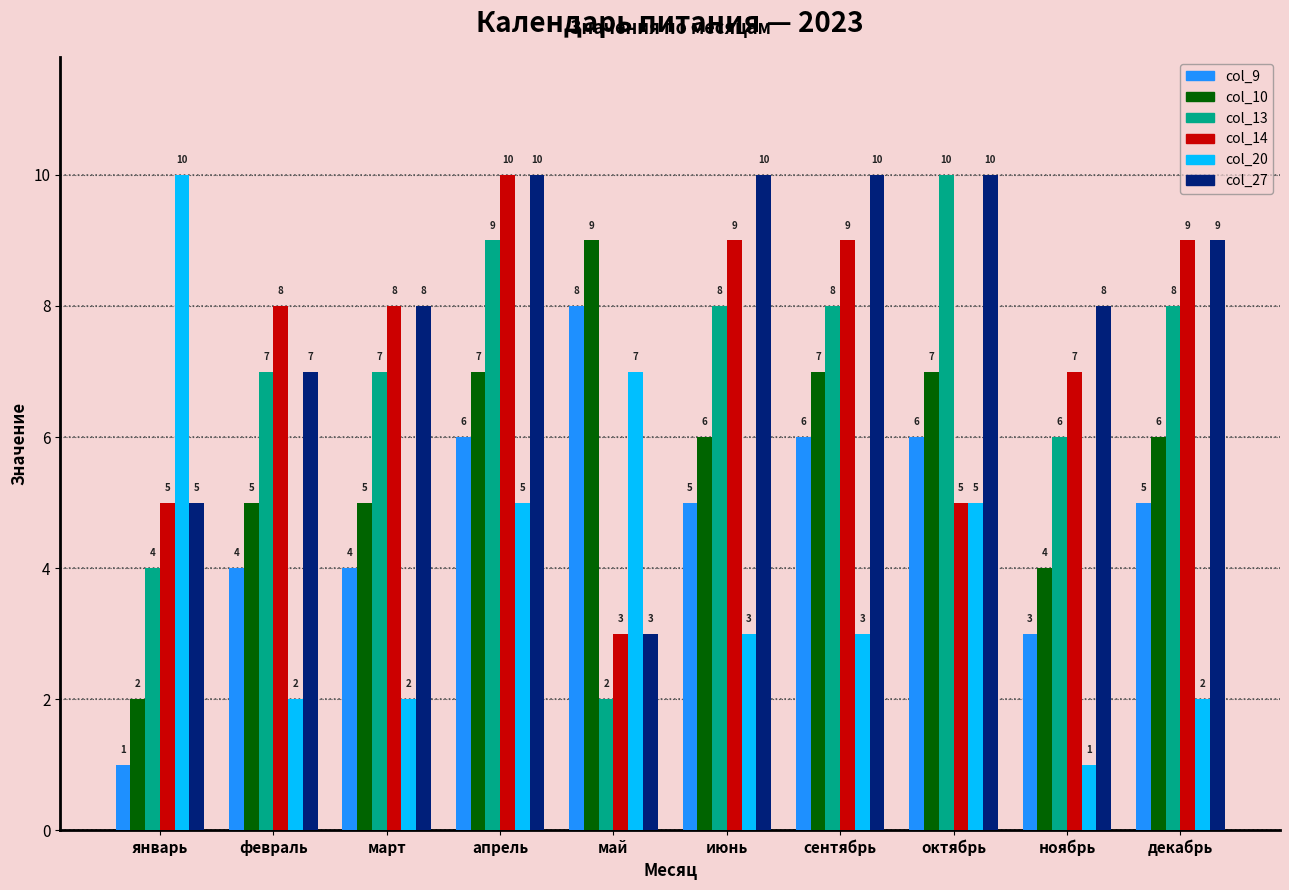

What is the label of the 5th bar from the left?

май